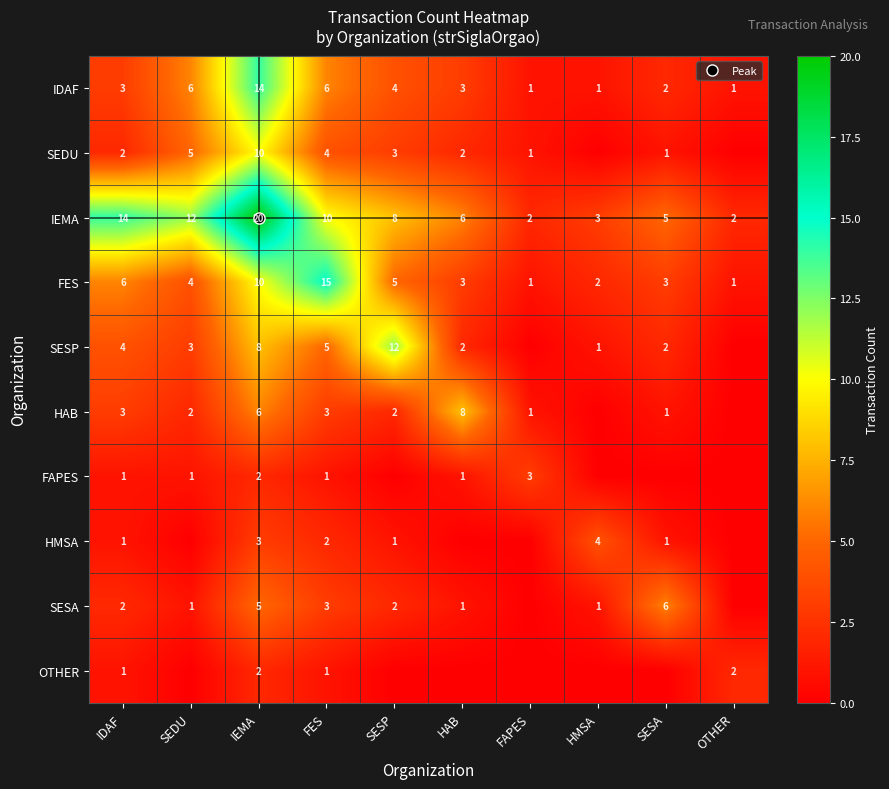

What is the spread (max minus min) of values at FES?

14